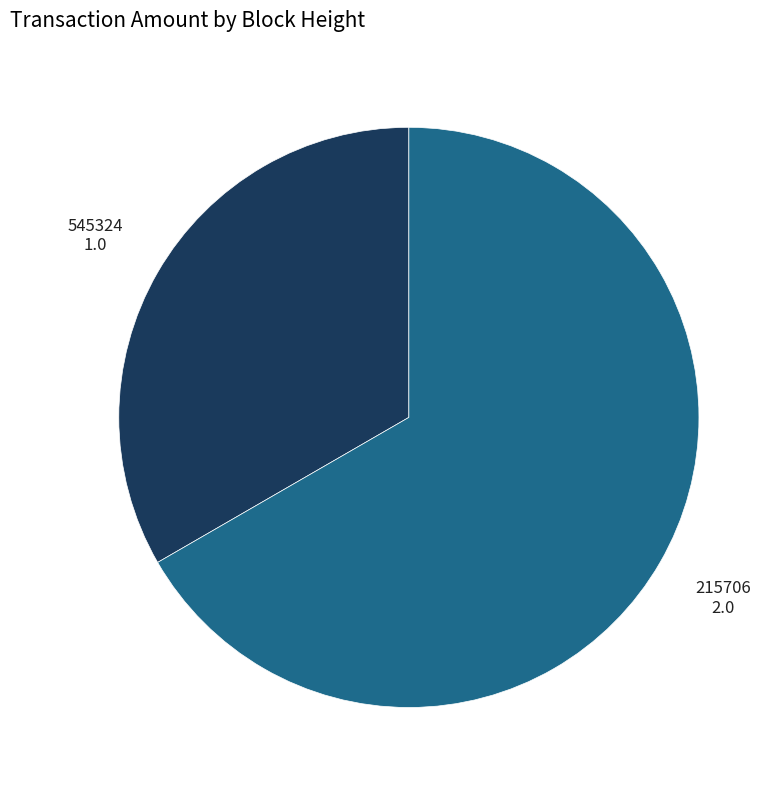

Approximately how many times larger is the value at 215706 compared to 545324?

2.0